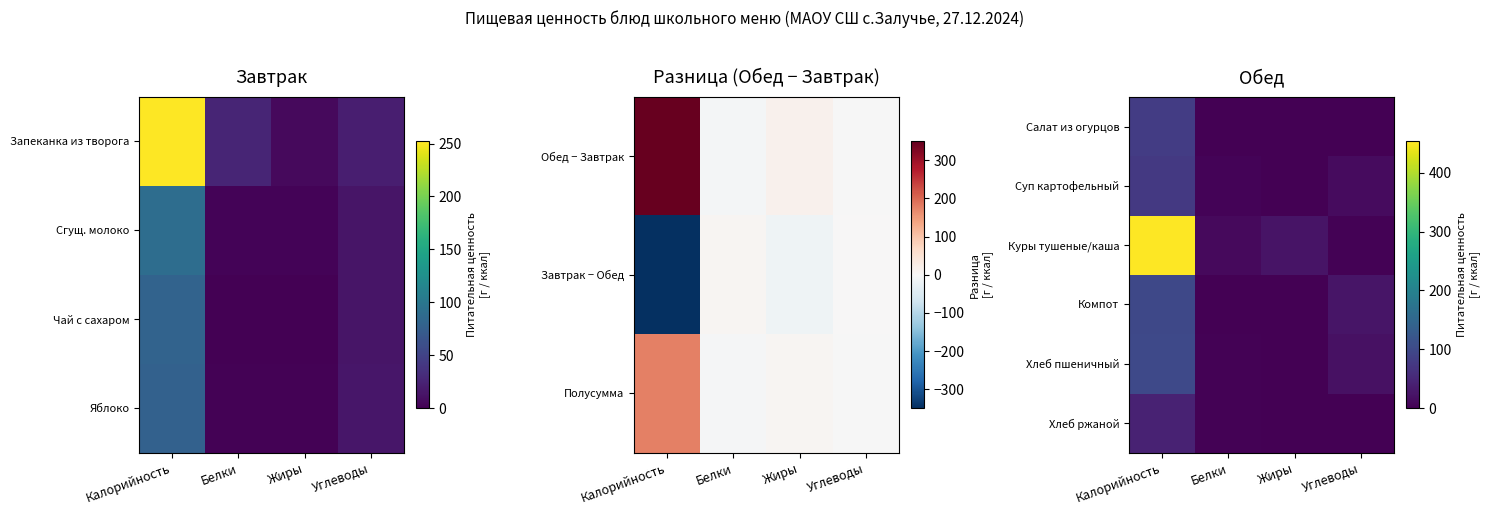

Reading right to left, transcribe all the data shown in this chart.

Салат из огурцов: Углеводы=0	Жиры=0	Белки=0	Калорийность=80
Суп картофельный: Углеводы=14	Жиры=0	Белки=5	Калорийность=75
Куры тушеные/каша: Углеводы=2	Жиры=24	Белки=11	Калорийность=453
Компот: Углеводы=26	Жиры=0	Белки=0	Калорийность=98
Хлеб пшеничный: Углеводы=20	Жиры=0	Белки=3	Калорийность=100
Хлеб ржаной: Углеводы=1	Жиры=0	Белки=2	Калорийность=43